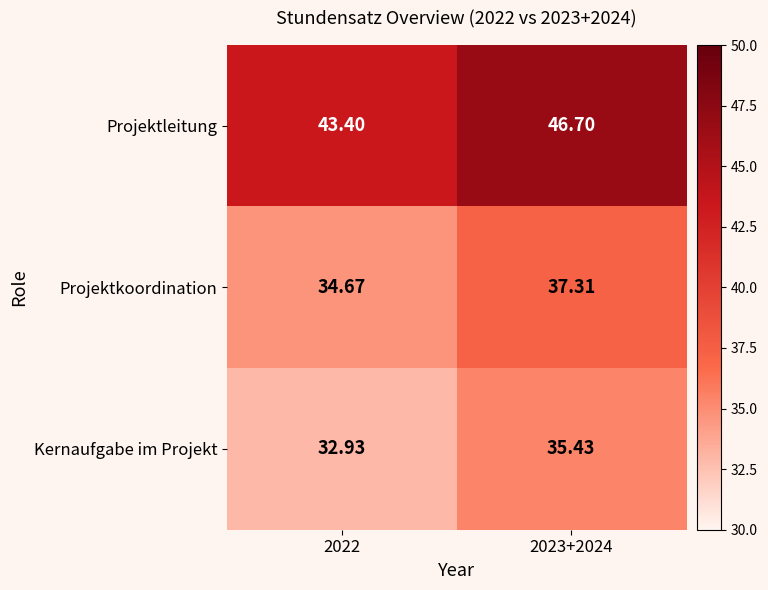

Is the value of Projektleitung at 2022 greater than the value of Kernaufgabe im Projekt at 2023+2024?

Yes